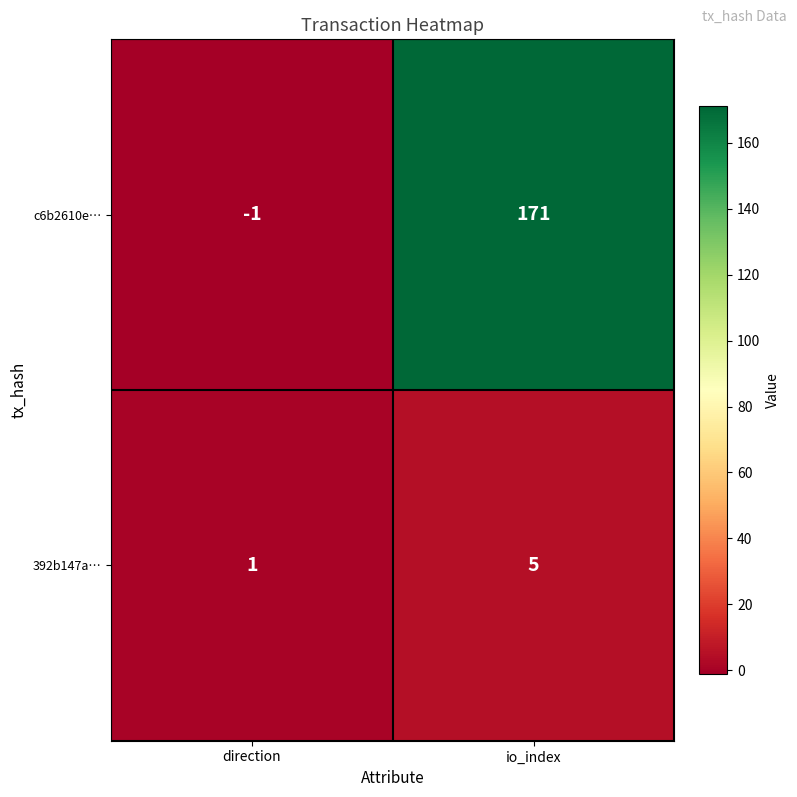

What is the sum of the 392b147a… values at io_index and direction?

6